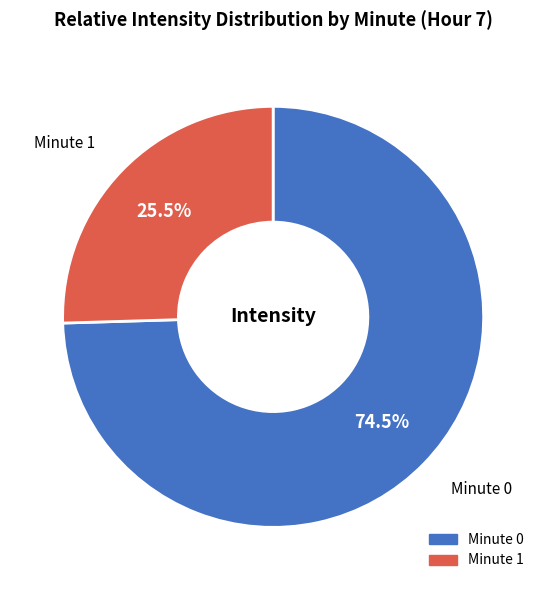

Rank the categories by value from highest to lowest.

Minute 0, Minute 1